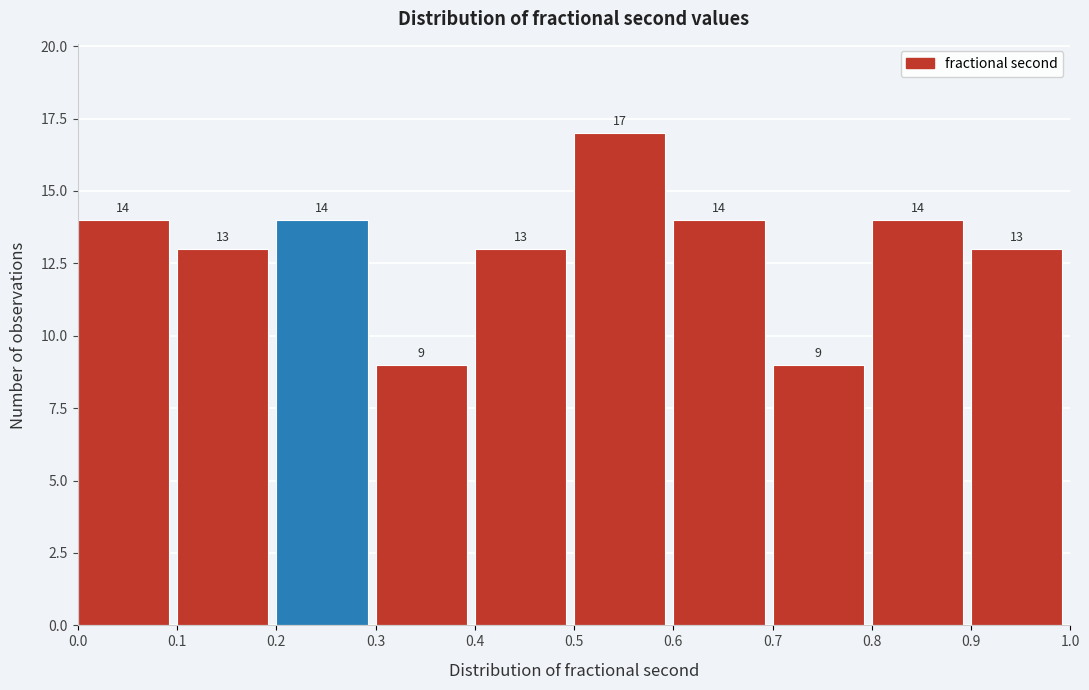

Reading left to right, transcribe this chart: for each bar, give the range it covers on the x-axis and its height.

0.0 to 0.1: 14
0.1 to 0.2: 13
0.2 to 0.3: 14
0.3 to 0.4: 9
0.4 to 0.5: 13
0.5 to 0.6: 17
0.6 to 0.7: 14
0.7 to 0.8: 9
0.8 to 0.9: 14
0.9 to 1.0: 13